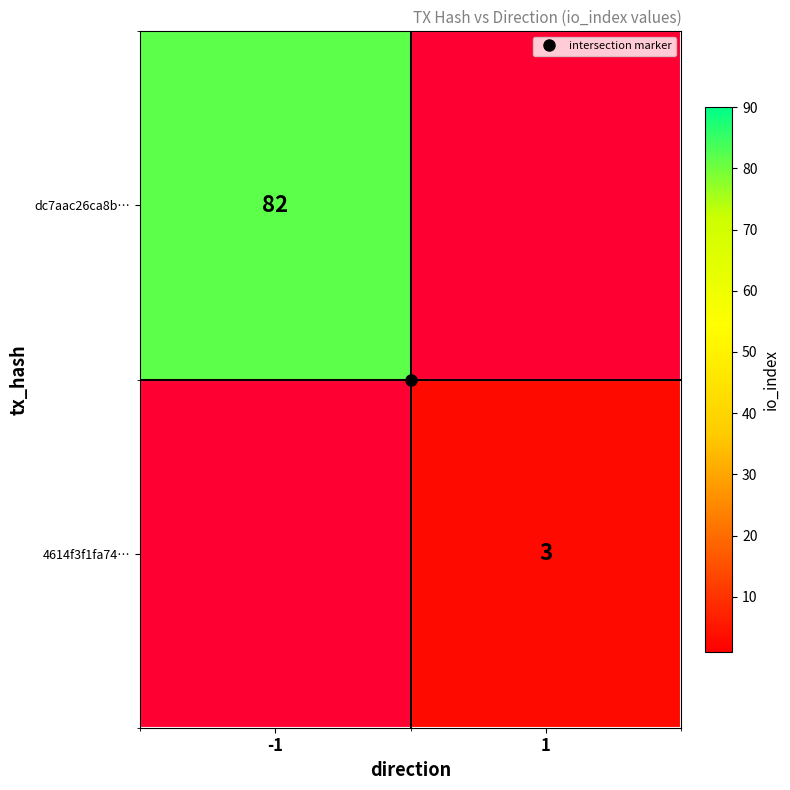

Rank the series by their maximum value, from highest to lowest.

dc7aac26ca8b…, 4614f3f1fa74…